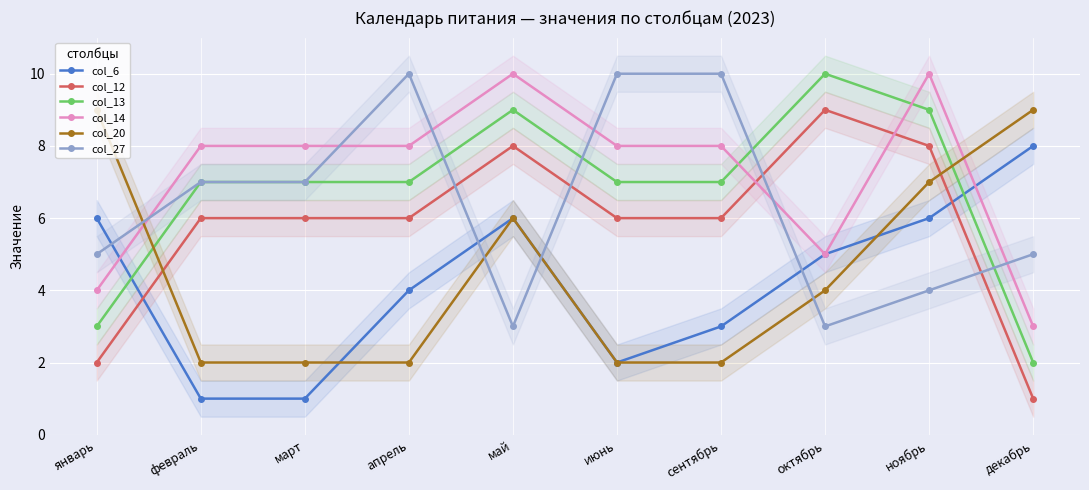

What is the difference between the col_12 values at декабрь and январь?

1